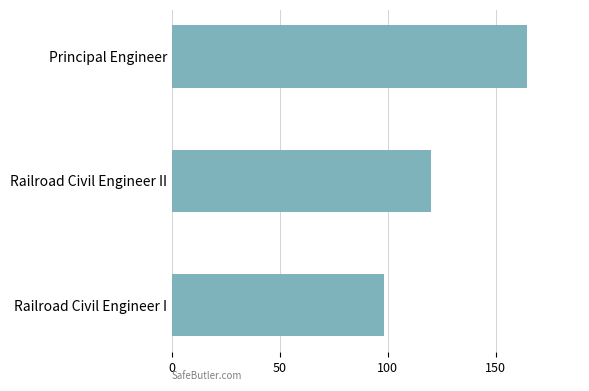

Does the chart contain any negative values?

No